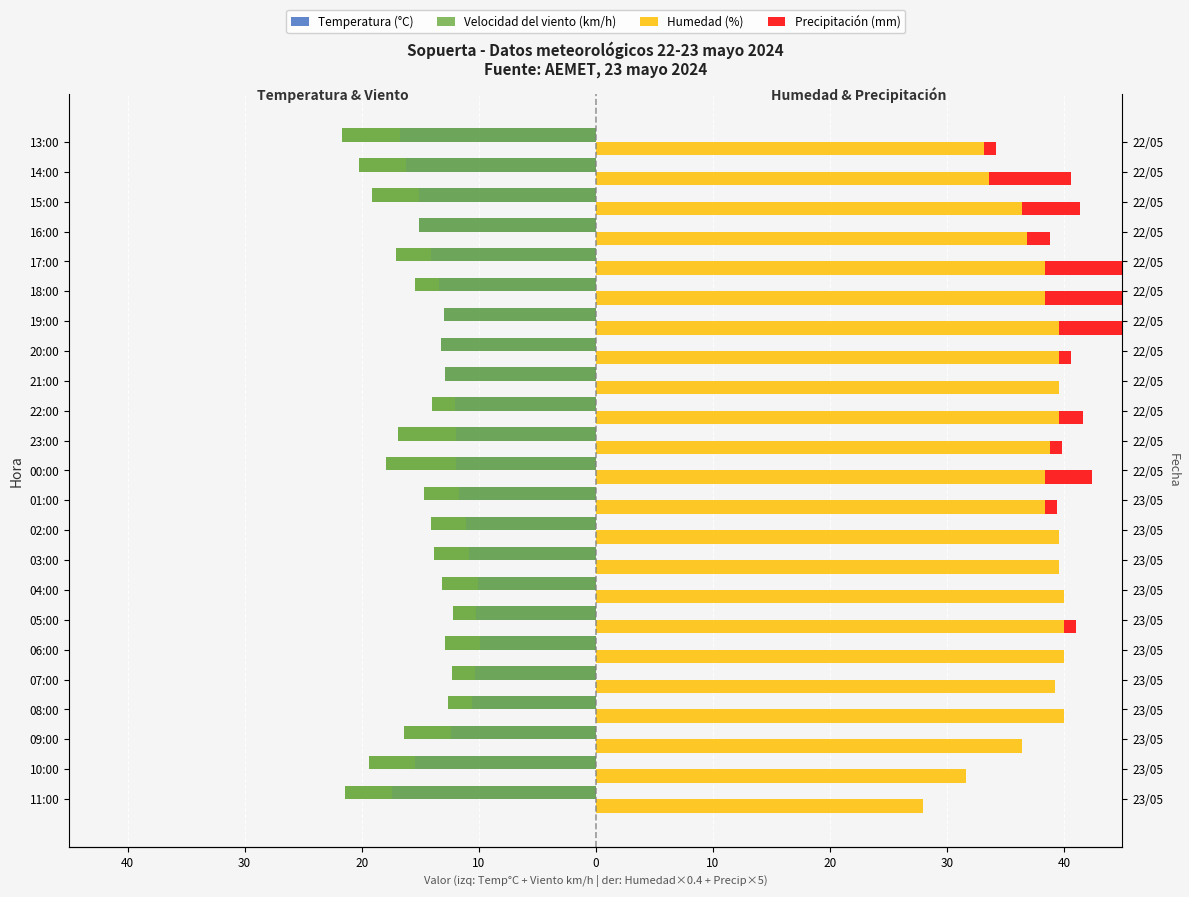

How many groups of bars are there?

23